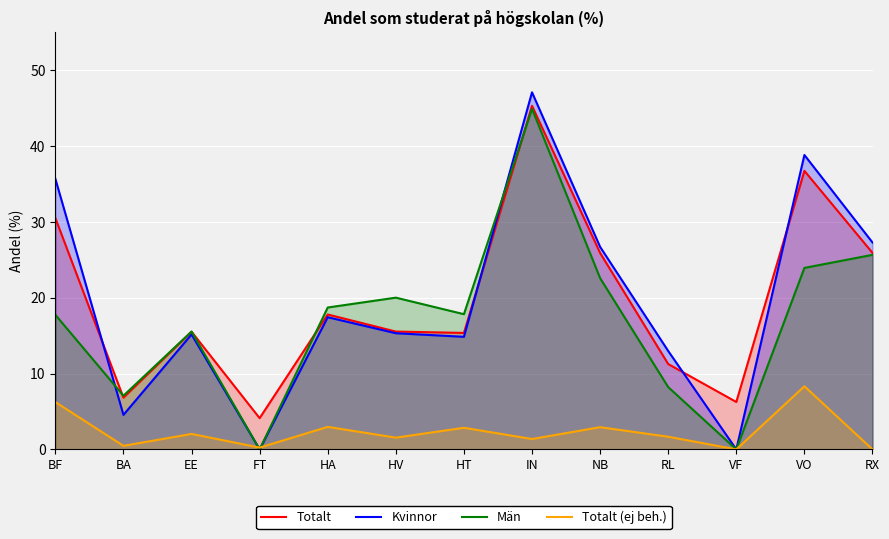

The Kvinnor series shows 10.2 at EE. True or false?

False